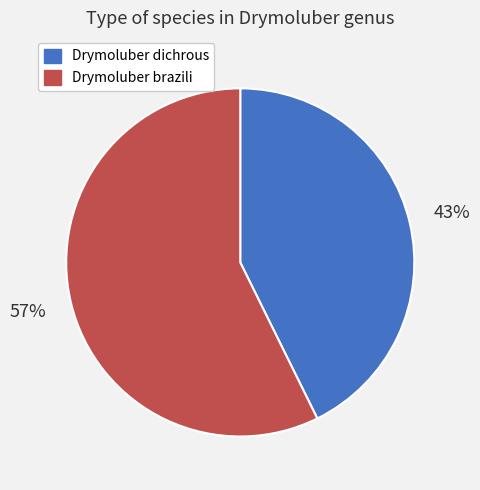

Which has a higher value, Drymoluber brazili or Drymoluber dichrous?

Drymoluber brazili